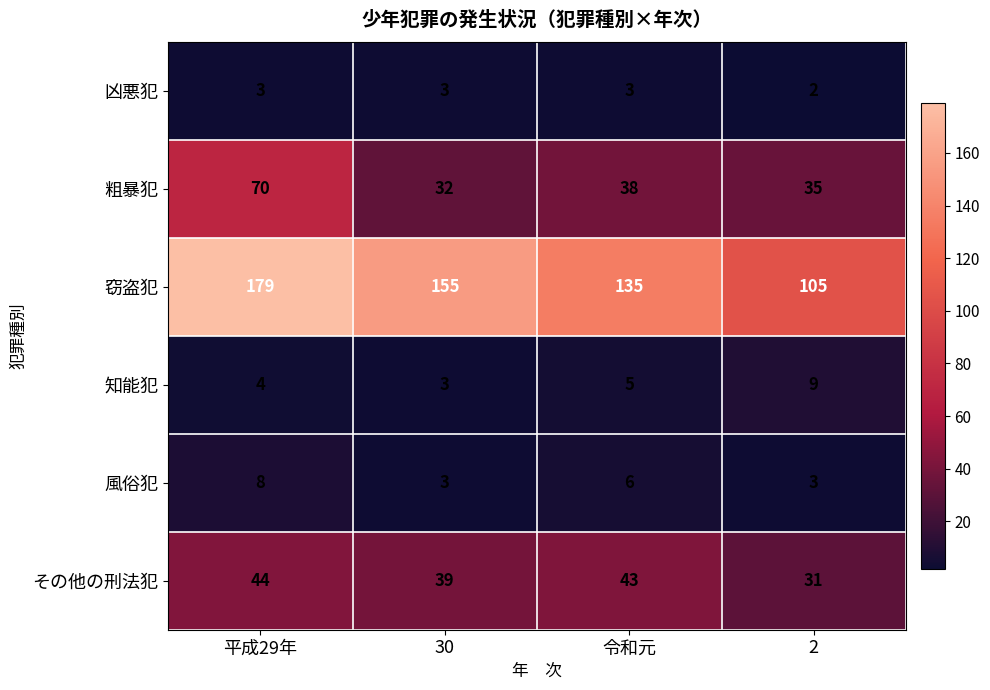

Reading right to left, what are all the values shown in this chart?

凶悪犯: 2=2	令和元=3	30=3	平成29年=3
粗暴犯: 2=35	令和元=38	30=32	平成29年=70
窃盗犯: 2=105	令和元=135	30=155	平成29年=179
知能犯: 2=9	令和元=5	30=3	平成29年=4
風俗犯: 2=3	令和元=6	30=3	平成29年=8
その他の刑法犯: 2=31	令和元=43	30=39	平成29年=44